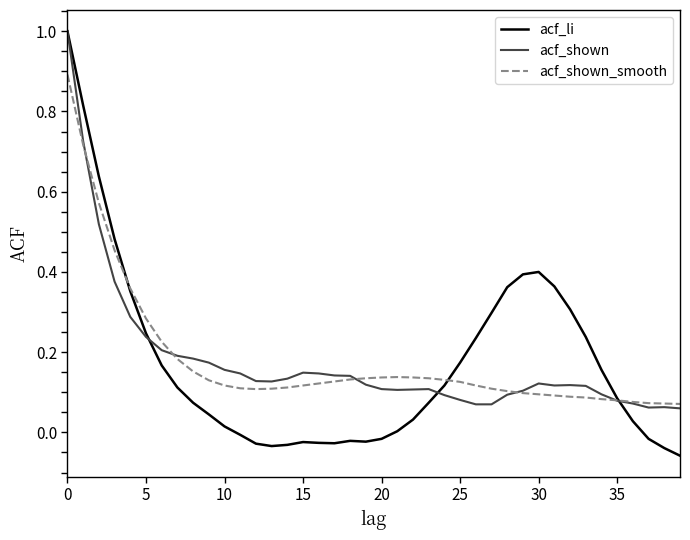

Which series has the widest spread of values?

acf_li